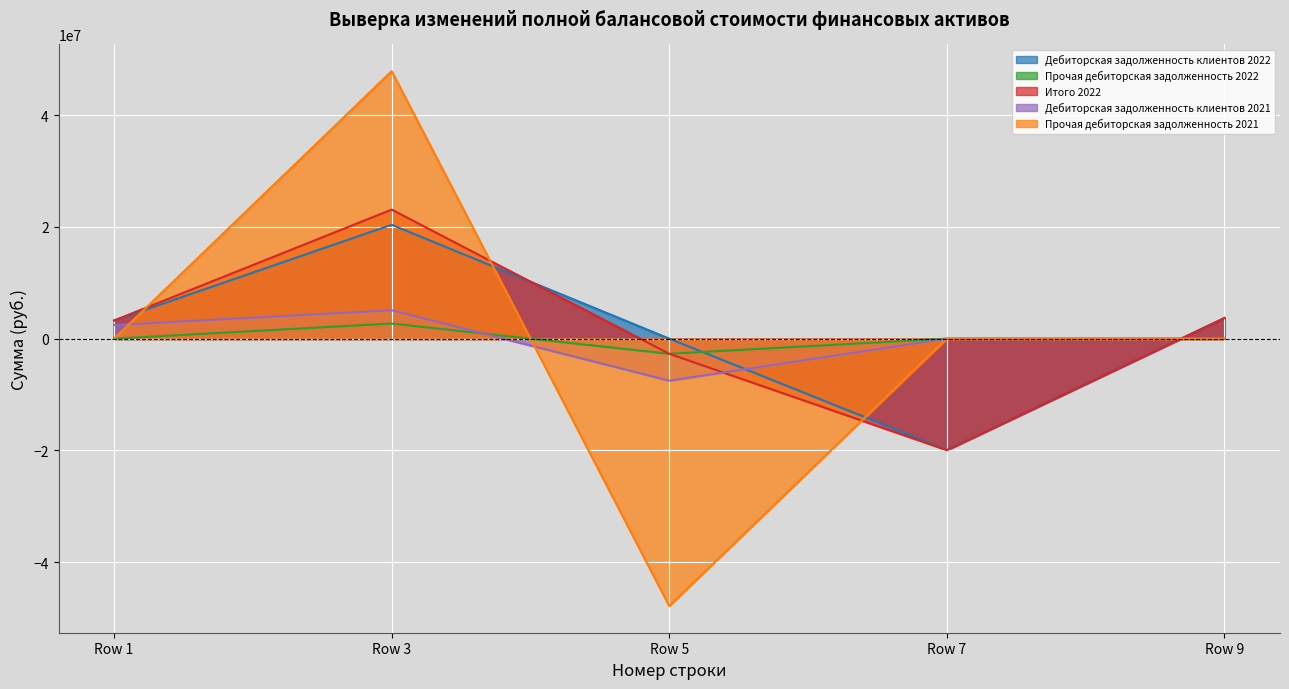

Reading left to right, what are all the values shown in this chart?

Дебиторская задолженность клиентов 2022: Row 1=3250000.0	Row 3=20400645.1	Row 5=0.0	Row 7=-19950645.1	Row 9=3700000.0
Прочая дебиторская задолженность 2022: Row 1=0.0	Row 3=2710000.0	Row 5=-2710000.0	Row 7=0.0	Row 9=0.0
Итого 2022: Row 1=3250000.0	Row 3=23110645.1	Row 5=-2710000.0	Row 7=-19950645.1	Row 9=3700000.0
Дебиторская задолженность клиентов 2021: Row 1=2437096.8	Row 3=5083928.6	Row 5=-7521025.3	Row 7=0.0	Row 9=0.0
Прочая дебиторская задолженность 2021: Row 1=0.0	Row 3=47901906.2	Row 5=-47873776.7	Row 7=28129.5	Row 9=0.0